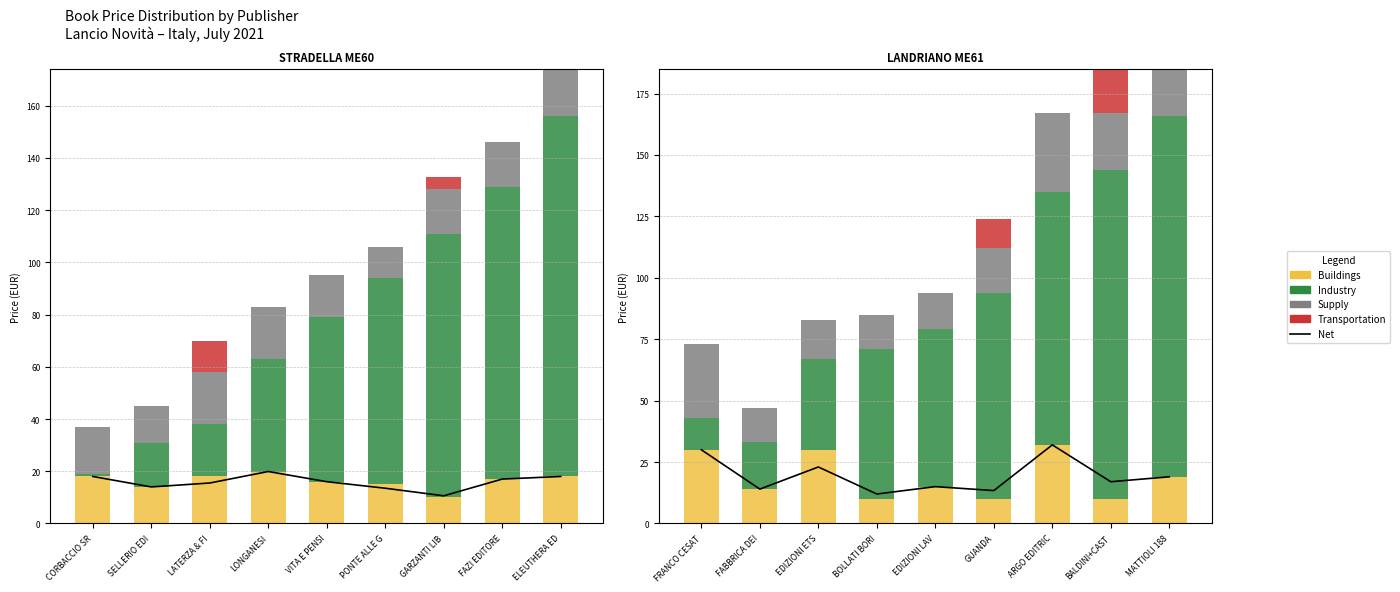

Between FABBRICA DEI and MATTIOLI 188, which is larger?

MATTIOLI 188